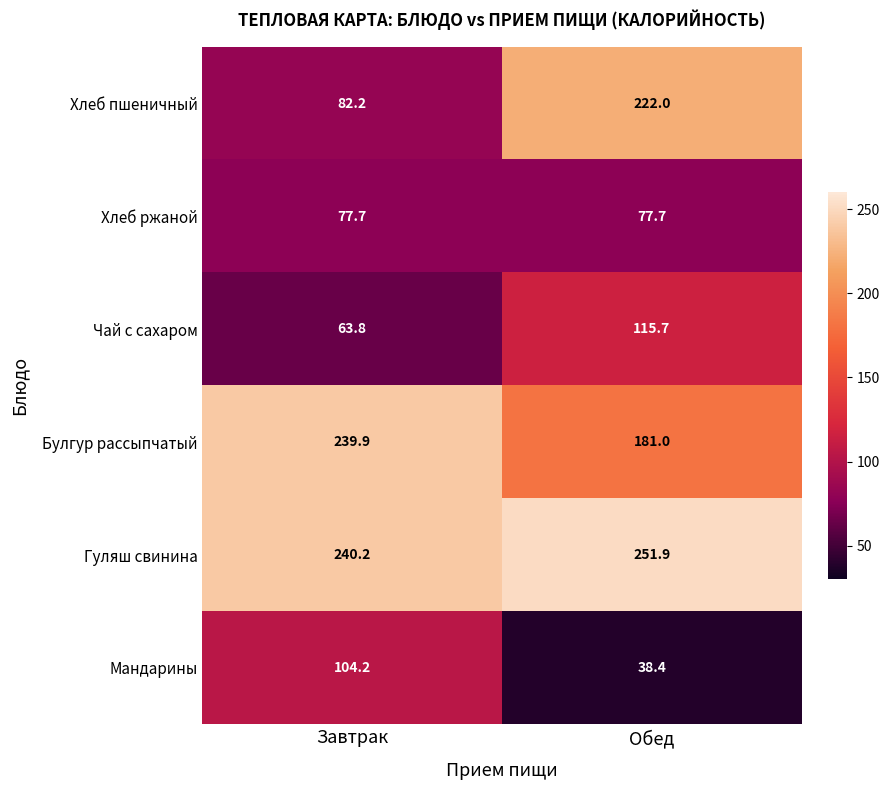

What value does the Гуляш свинина series have at Завтрак?

240.2